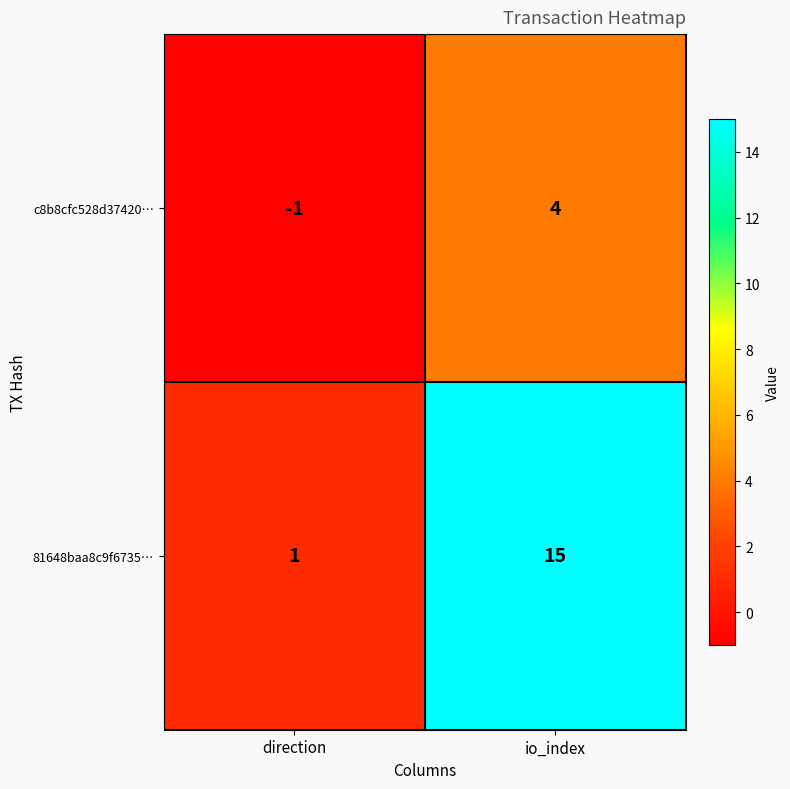

The value of c8b8cfc528d37420… at direction is -1. True or false?

True